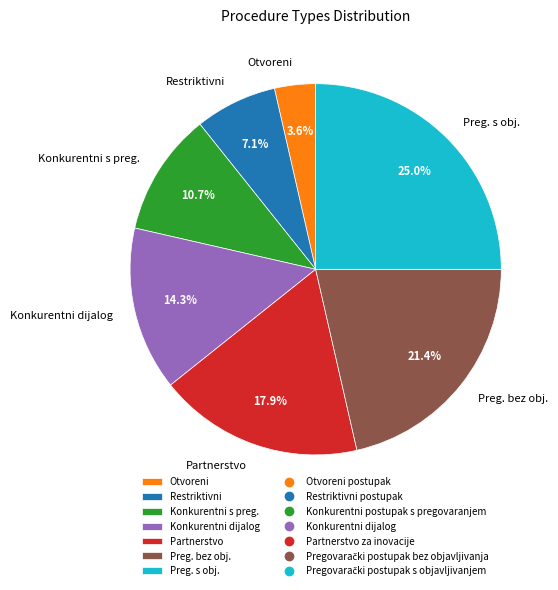

Which slice is the smallest?

Otvoreni